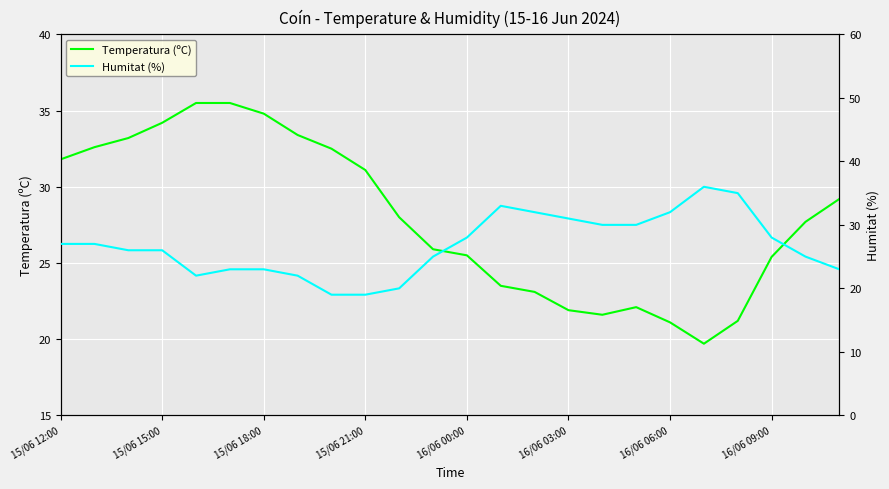

At which label is Humitat (%) closest to 27?

15/06 12:00